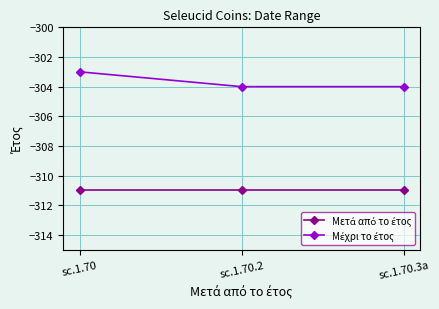

Reading left to right, what are all the values shown in this chart?

Μετά από το έτος: -311	-311	-311
Μέχρι το έτος: -303	-304	-304